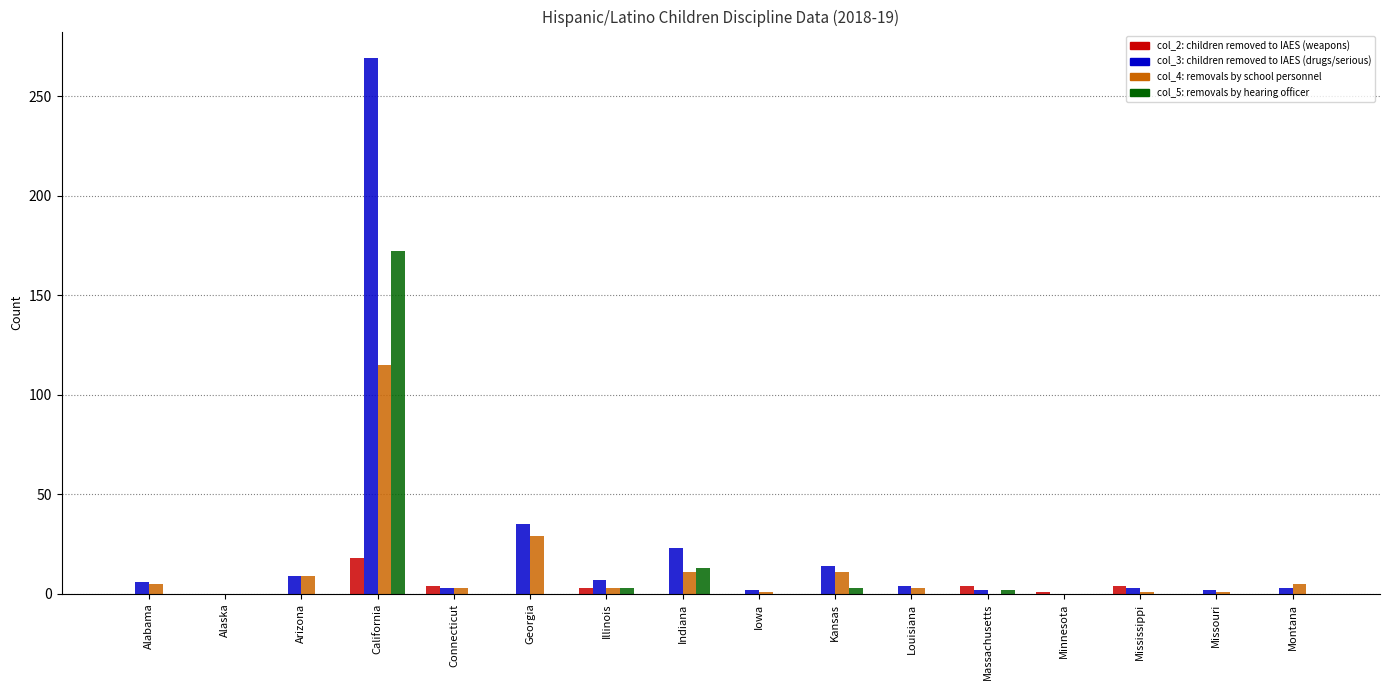

At which category does the chart reach its peak across all series?

California